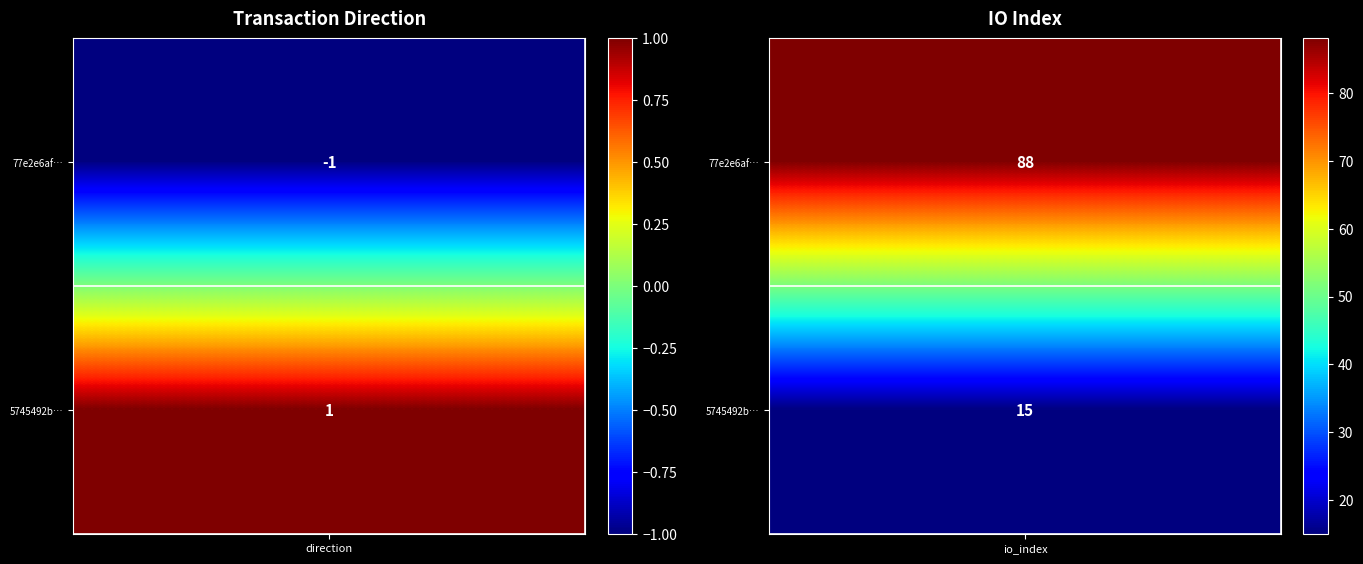

How many values in the 77e2e6af9d4739fd3e9db9f6a68bdd843d255fd series are below 88?

1